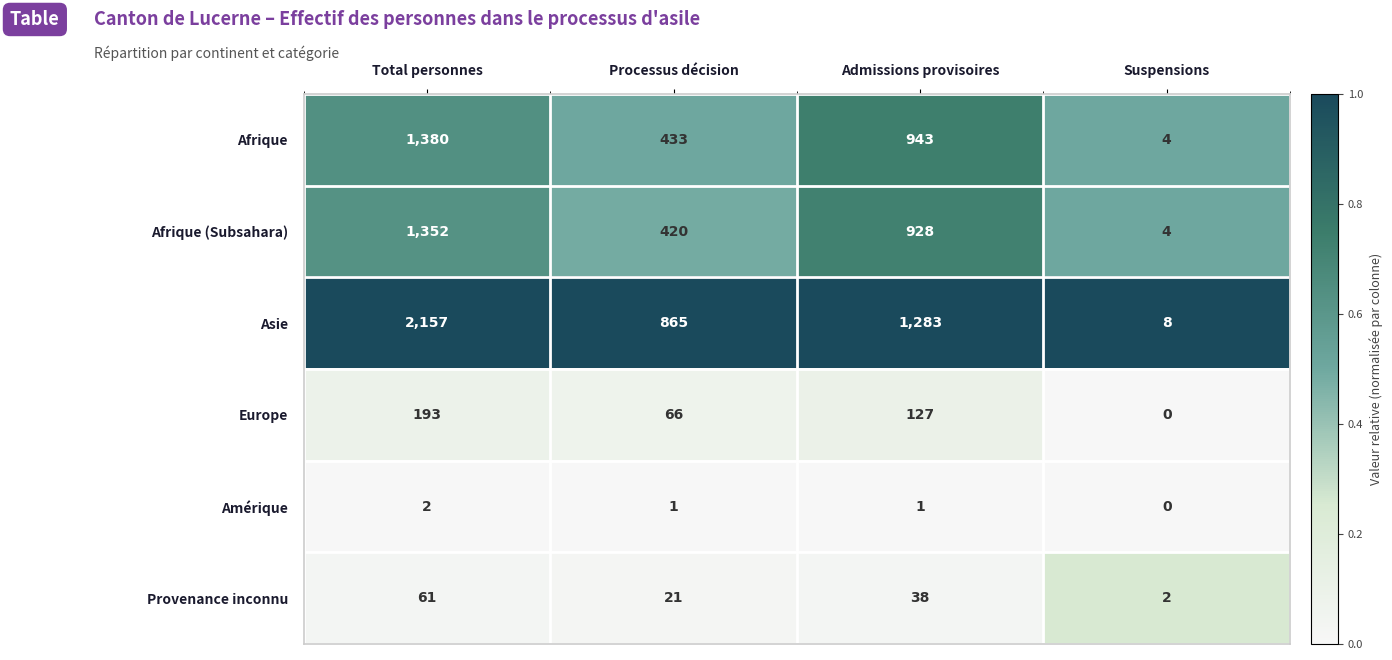

What is the sum of all Asie values?

4313